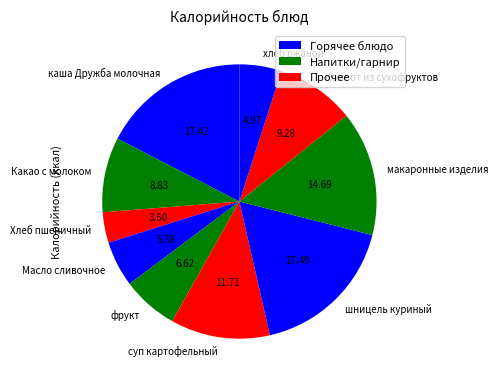

Is it true that Какао с молоком is 3% of the pie?

False